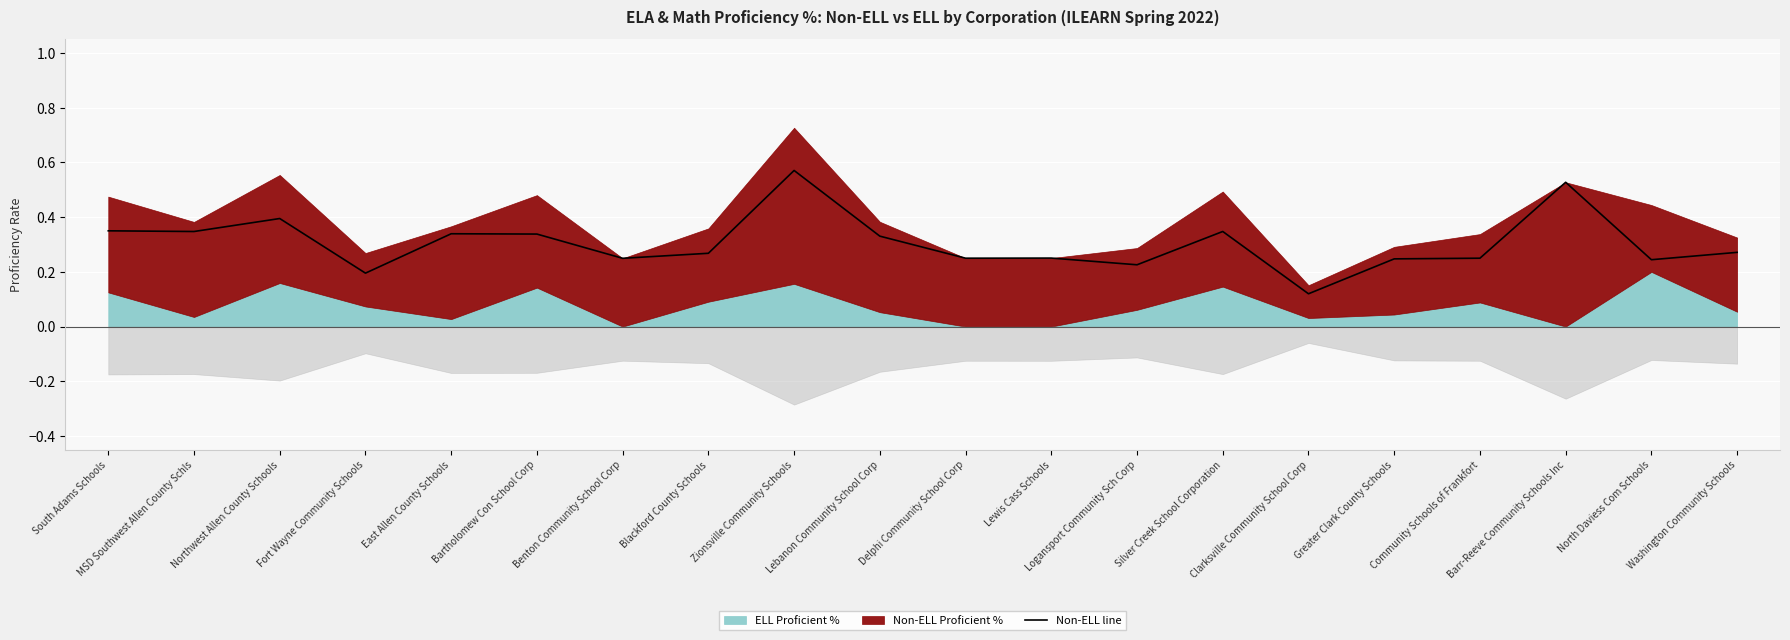

What is the approximate value at Lebanon Community School Corp?

0.3